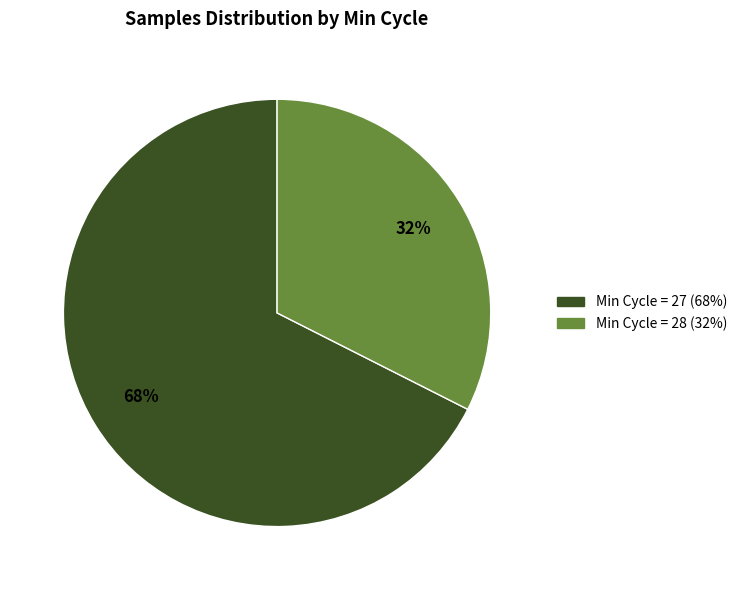

To the nearest percent, what is the average slice percentage?

50%